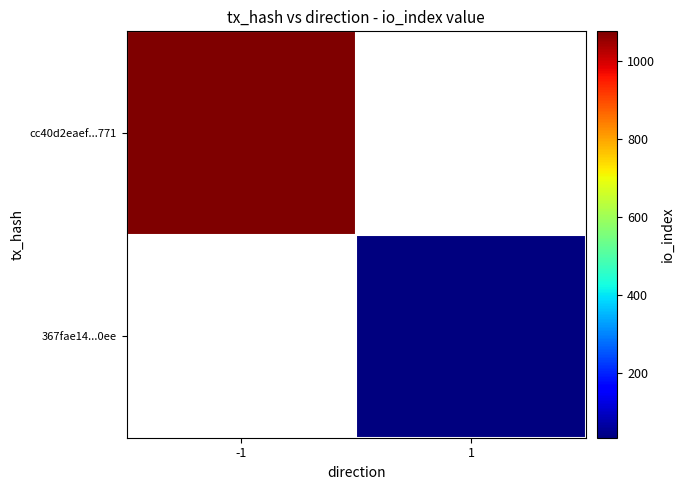

What is the smallest value displayed?

35.0